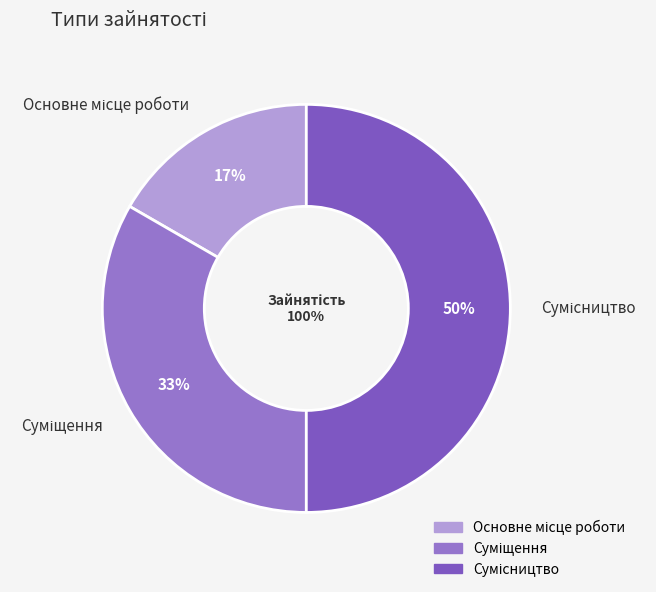

True or false: Основне місце роботи accounts for 25% of the total.

False